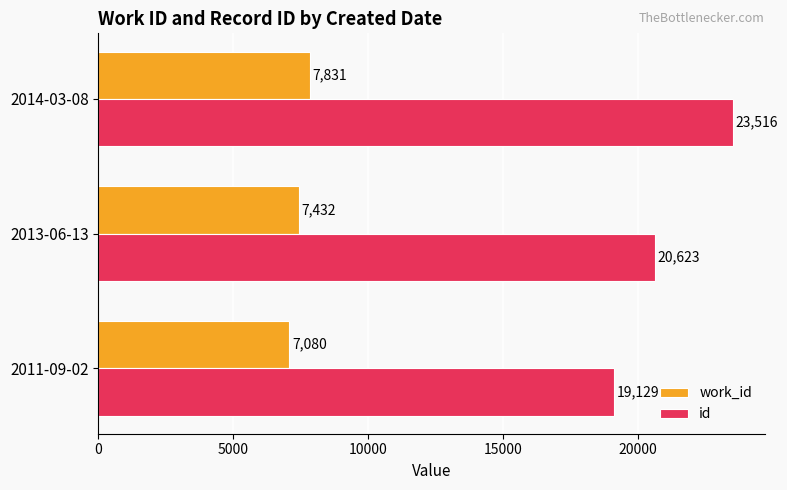

How many values in the work_id series are below 7432?

1